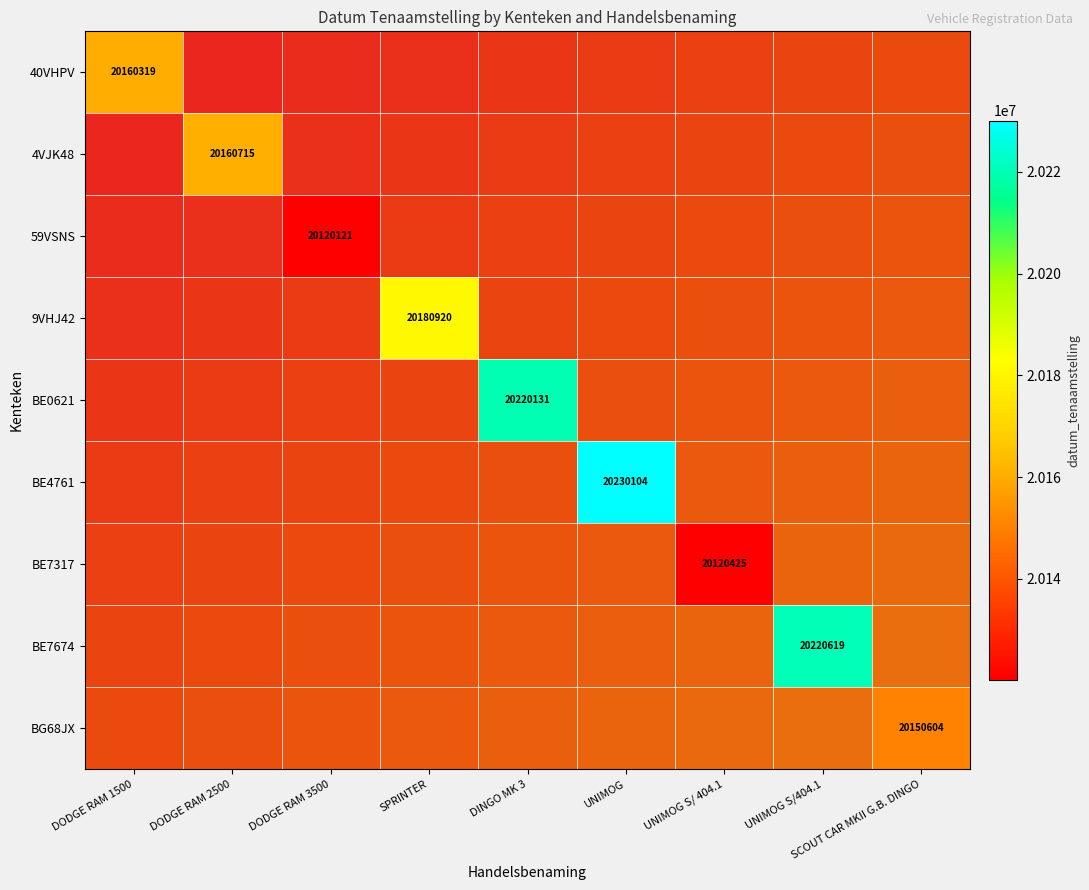

At how many categories does at least one series exceed 20173588?

4